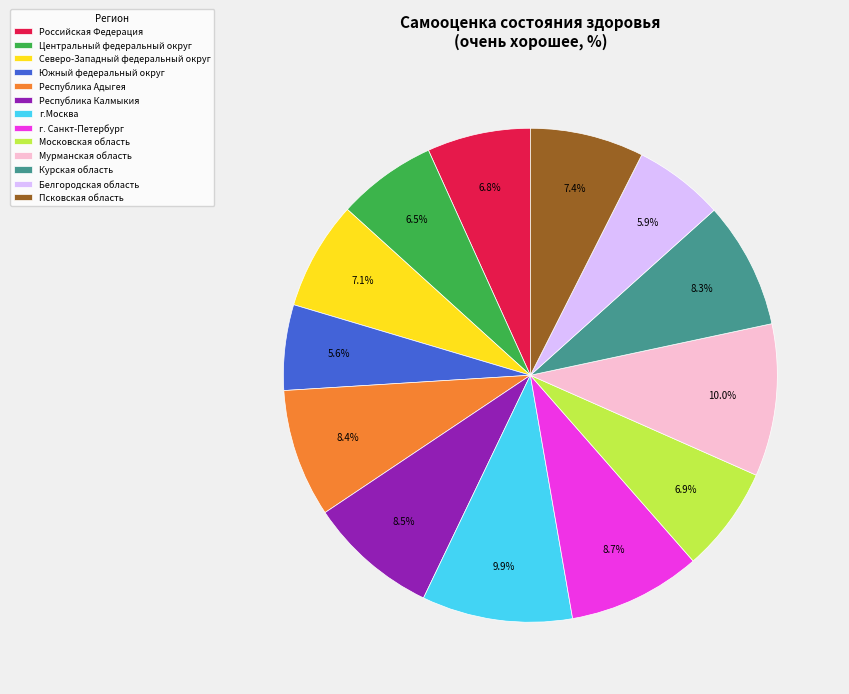

Is the sum of Белгородская область and Российская Федерация greater than half?

No